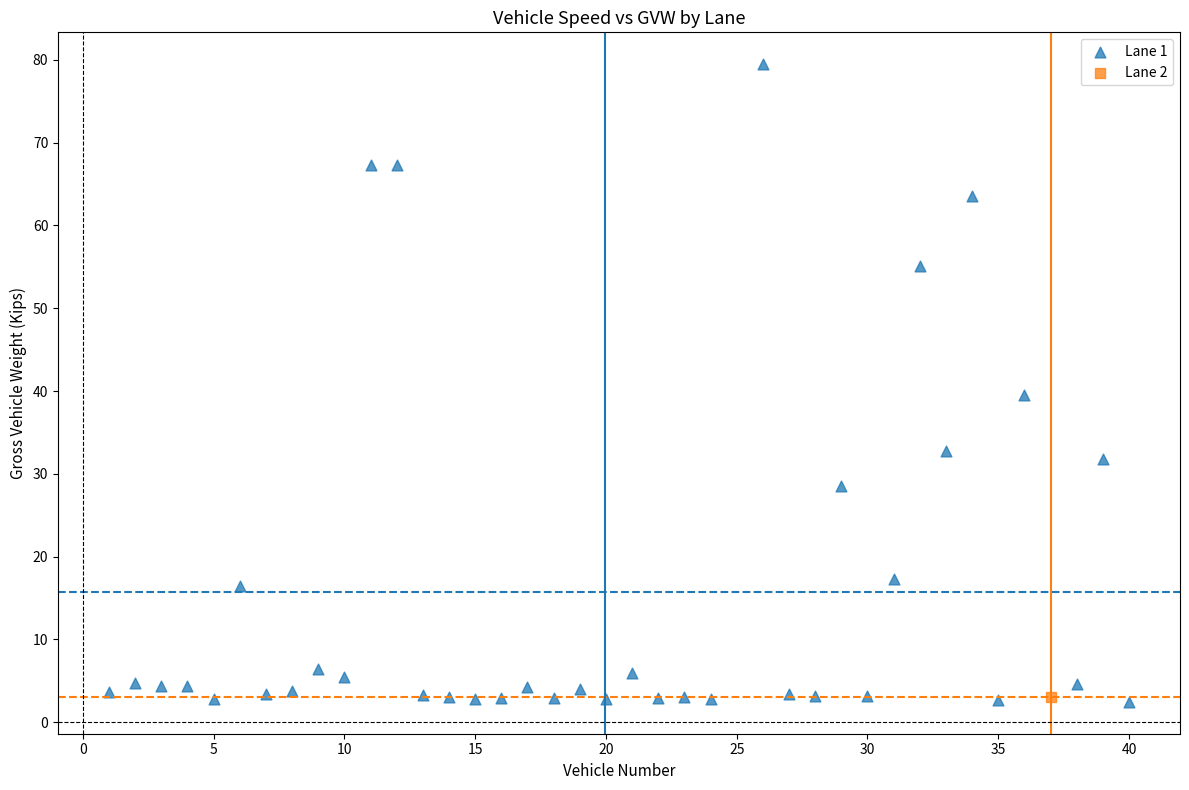

What are all the series names shown in the legend?

Lane 1, Lane 2